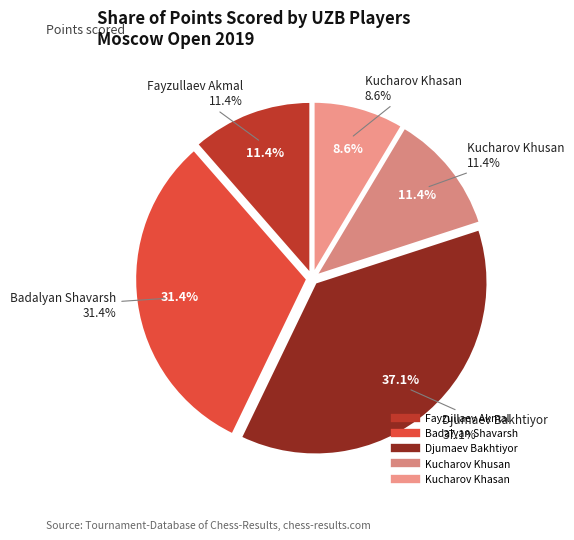

Is it true that Djumaev Bakhtiyor is 45% of the pie?

False